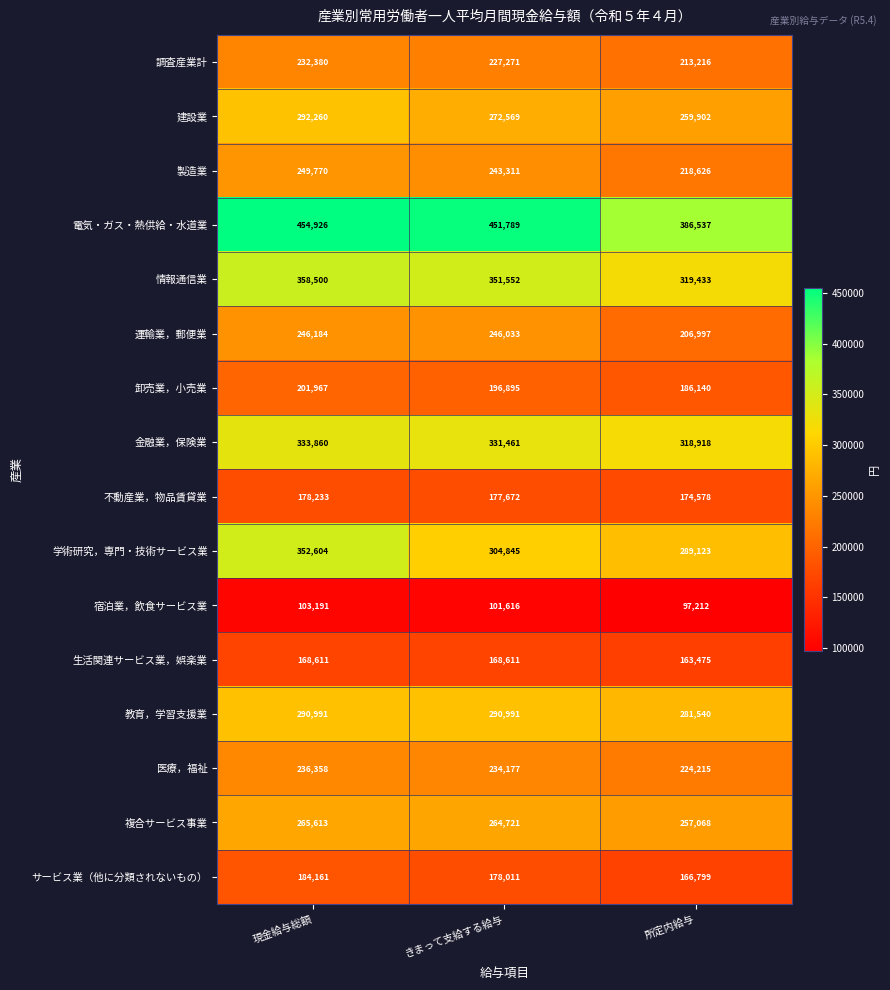

Which series has the largest total across all categories?

電気・ガス・熱供給・水道業